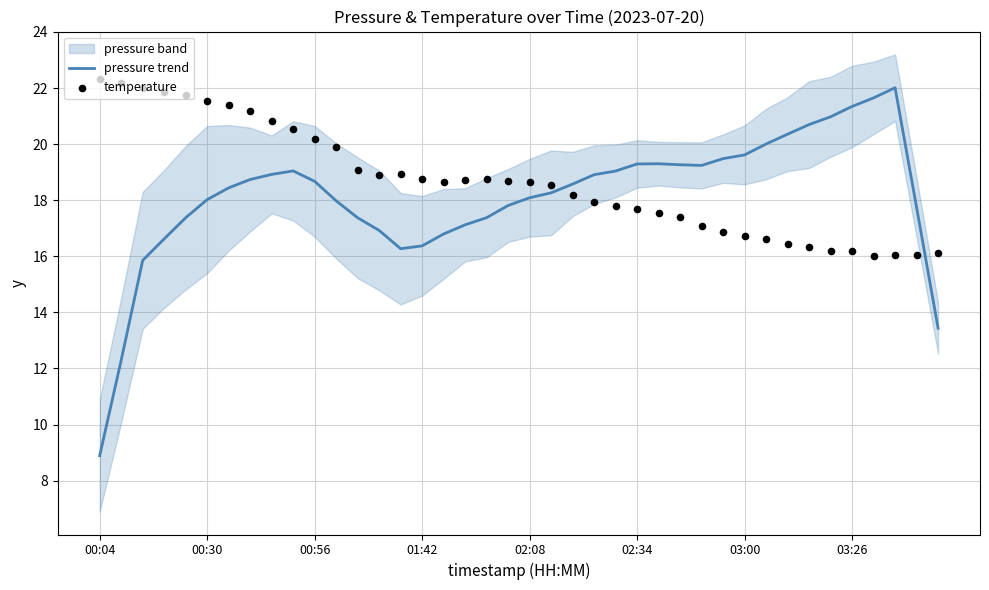

The value of pressure trend at 03:00 is 26.1. True or false?

False